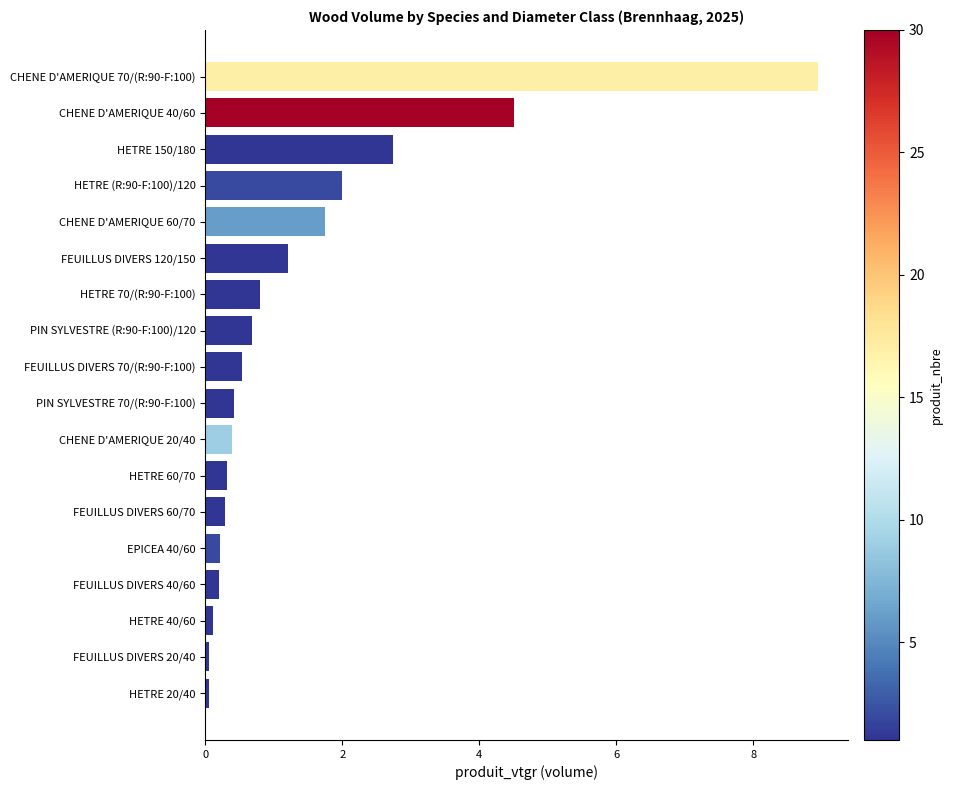

What is the difference between the values at CHENE D'AMERIQUE 40/60 and CHENE D'AMERIQUE 60/70?

2.8